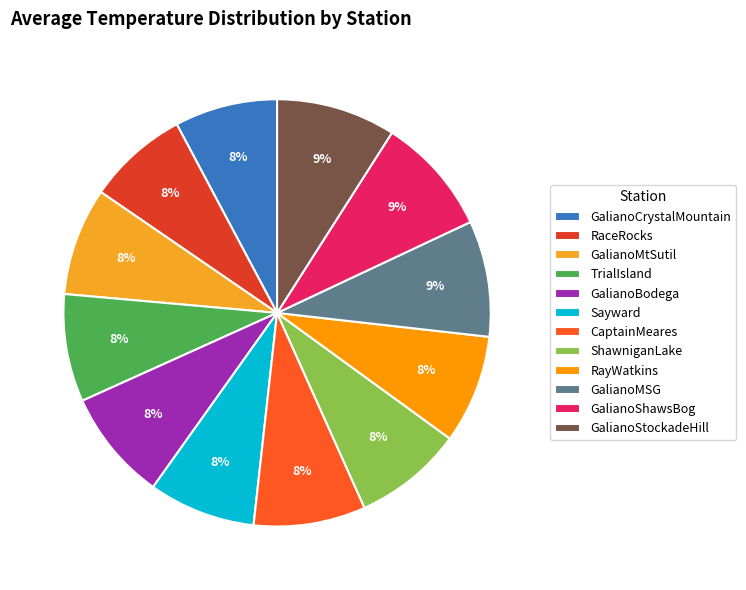

The ShawniganLake slice represents 1% of the pie. True or false?

False